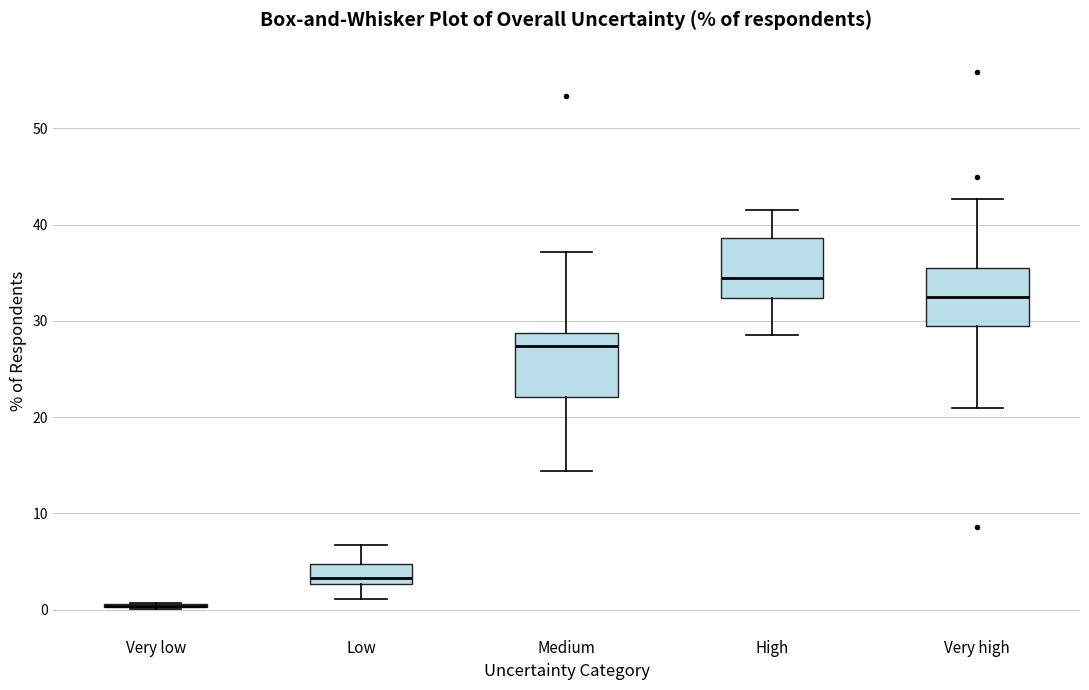

Reading left to right, transcribe this box plot: for each box, give where its median line is, the range the box spans, and where its two whiskers end, as read against the y-axis. The values are not printed on the chart, so give them approximately, as read against the axis.

Very low: box collapsed to a line at 0, whiskers 0 to 1
Low: median 3 (just above the box's lower edge), box 3 to 5, whiskers 1 to 7
Medium: median 27, box 22 to 29, whiskers 14 to 37
High: median 34, box 32 to 39, whiskers 29 to 42
Very high: median 32, box 29 to 35, whiskers 21 to 43